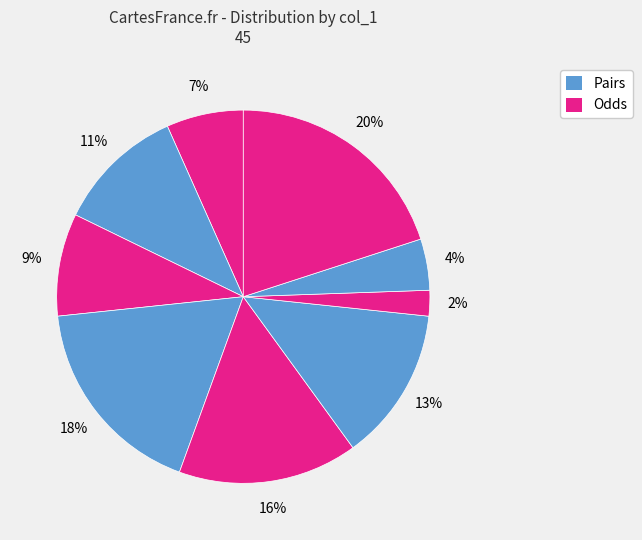

How many slices are in this pie chart?

9